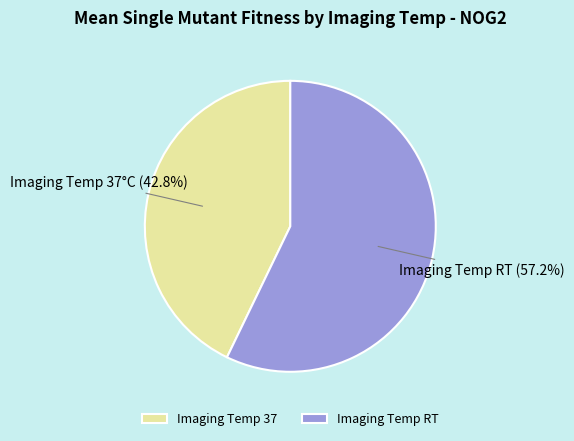

How much of the chart is everything except Imaging Temp 37?

57.2%